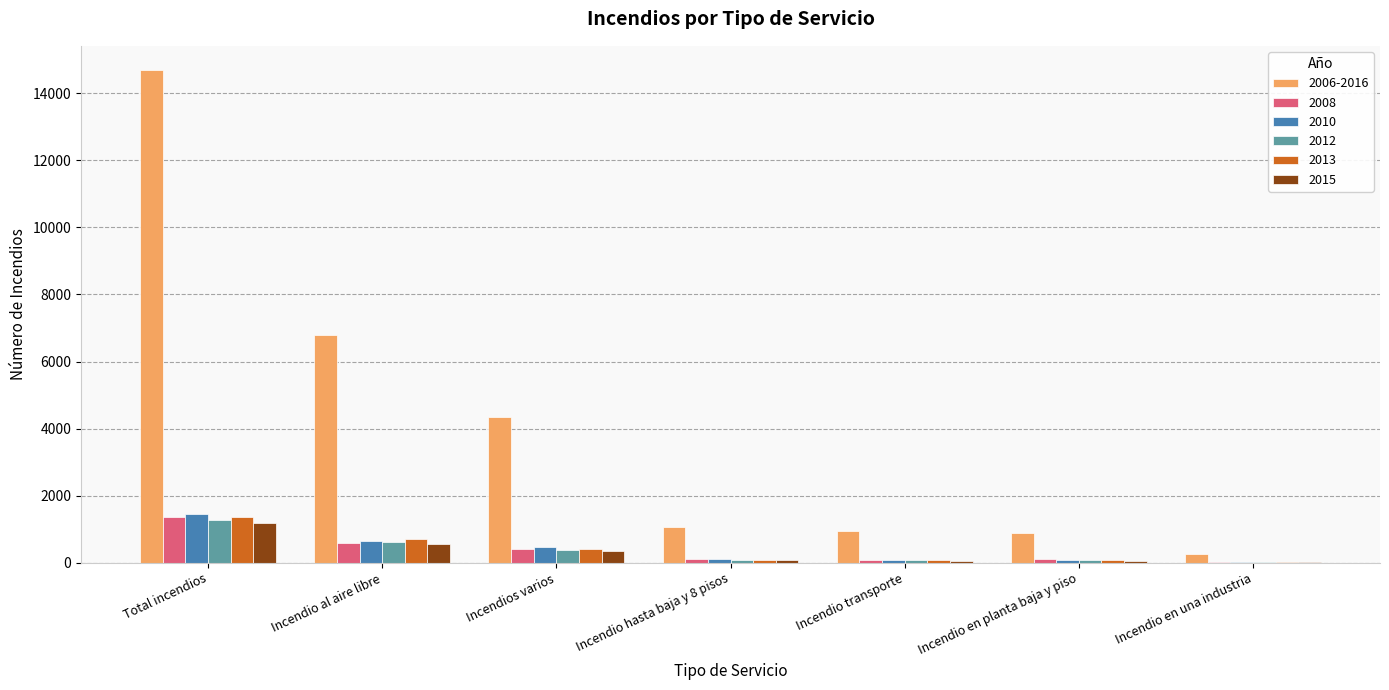

What is the maximum value for 2006-2016?

14679